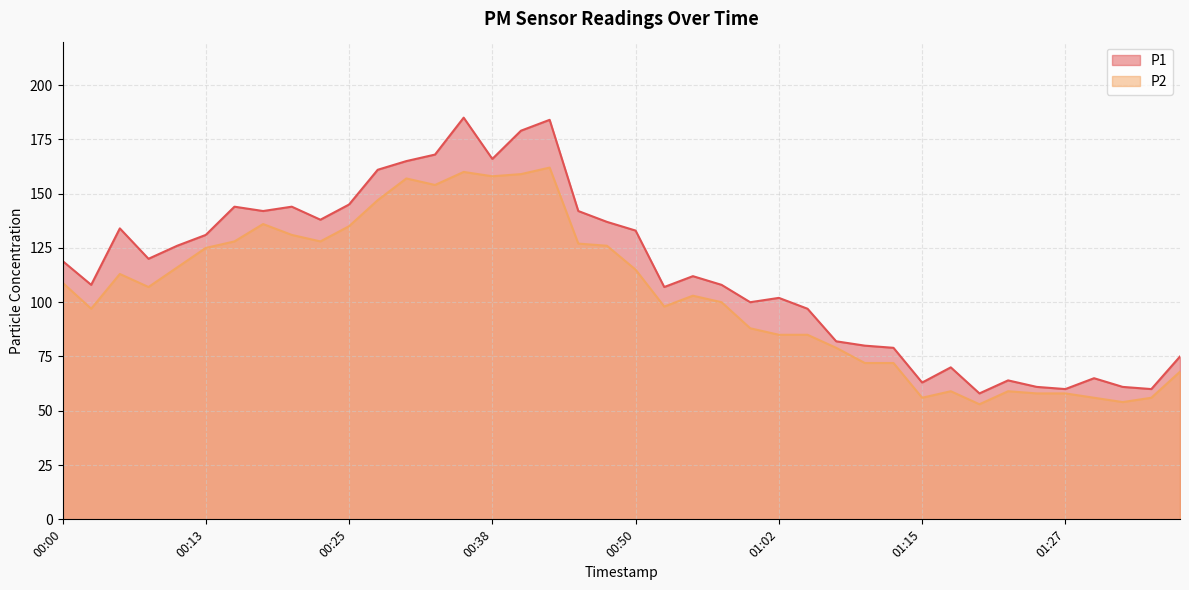

What is the value of the P1 point at the 12th from the left?

161